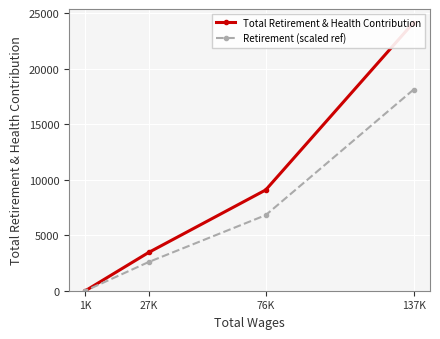

Between 137K and 76K, which series saw the biggest shift?

Total Retirement & Health Contribution